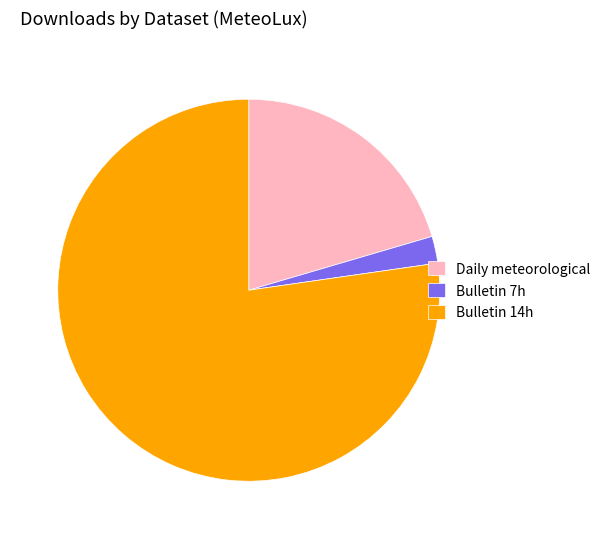

Count the number of slices in the pie.

3